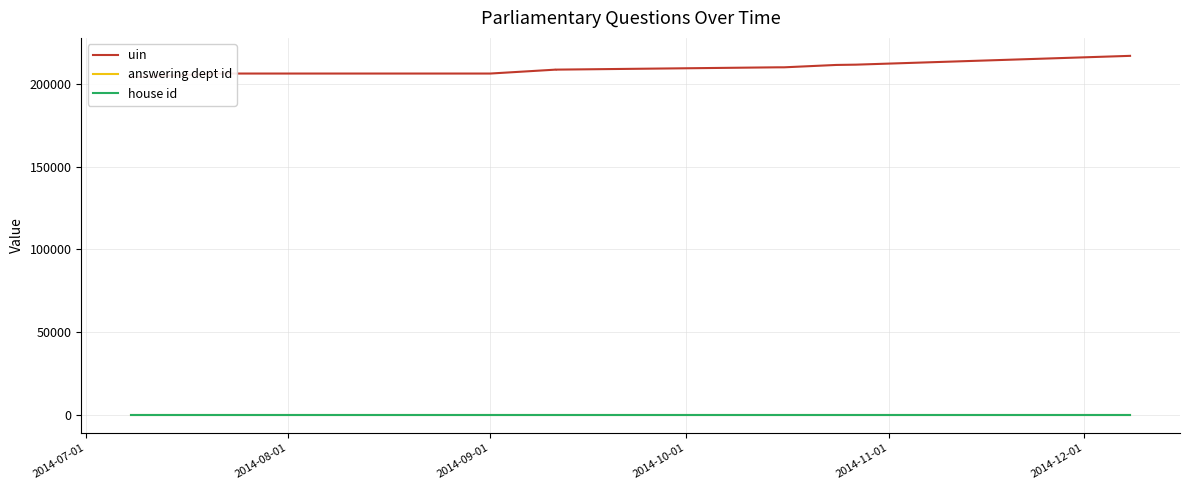

What is the highest value of the house id series?

1